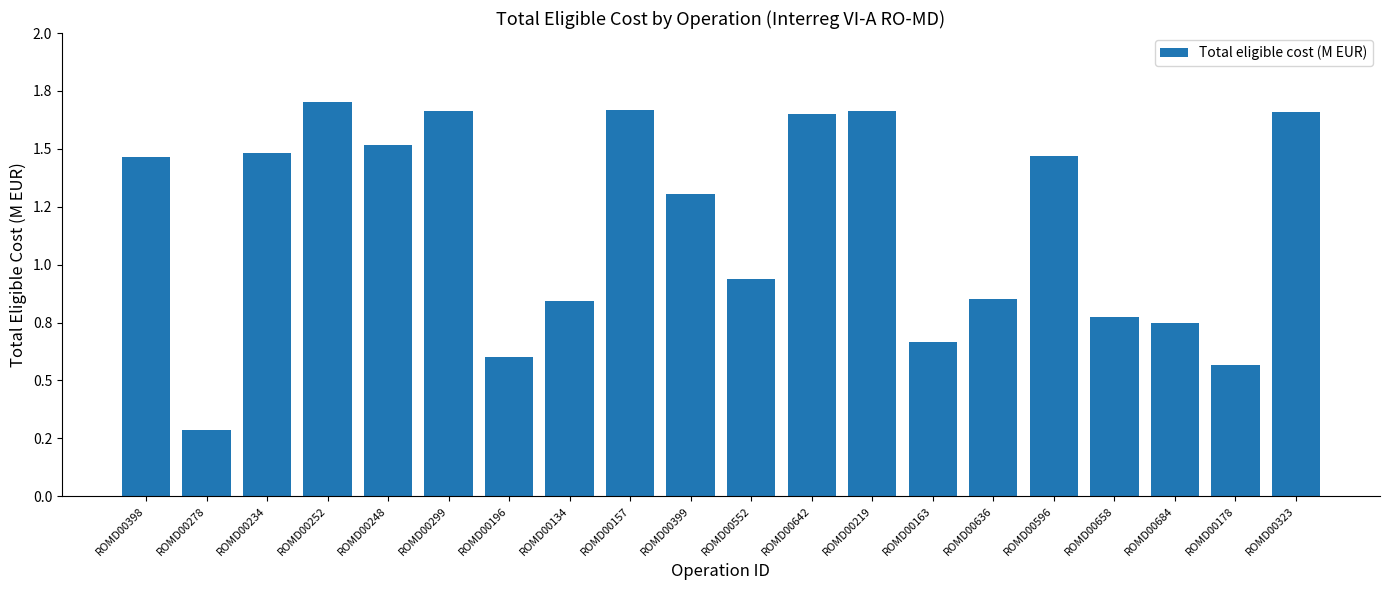

At which category does the chart reach its minimum across all series?

ROMD00278